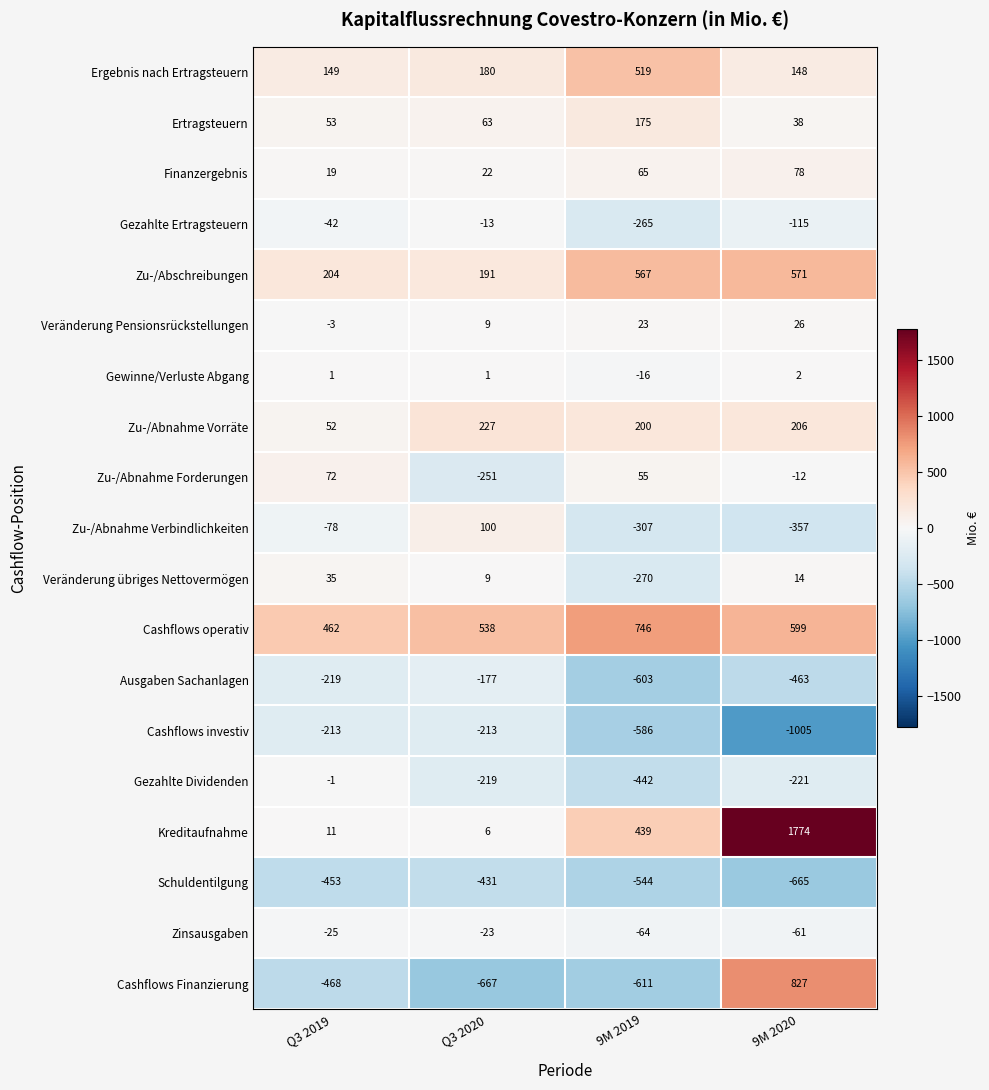

List the series in order of their peak value, highest first.

Kreditaufnahme, Cashflows Finanzierung, Cashflows operativ, Zu-/Abschreibungen, Ergebnis nach Ertragsteuern, Zu-/Abnahme Vorräte, Ertragsteuern, Zu-/Abnahme Verbindlichkeiten, Finanzergebnis, Zu-/Abnahme Forderungen, Veränderung übriges Nettovermögen, Veränderung Pensionsrückstellungen, Gewinne/Verluste Abgang, Gezahlte Dividenden, Gezahlte Ertragsteuern, Zinsausgaben, Ausgaben Sachanlagen, Cashflows investiv, Schuldentilgung